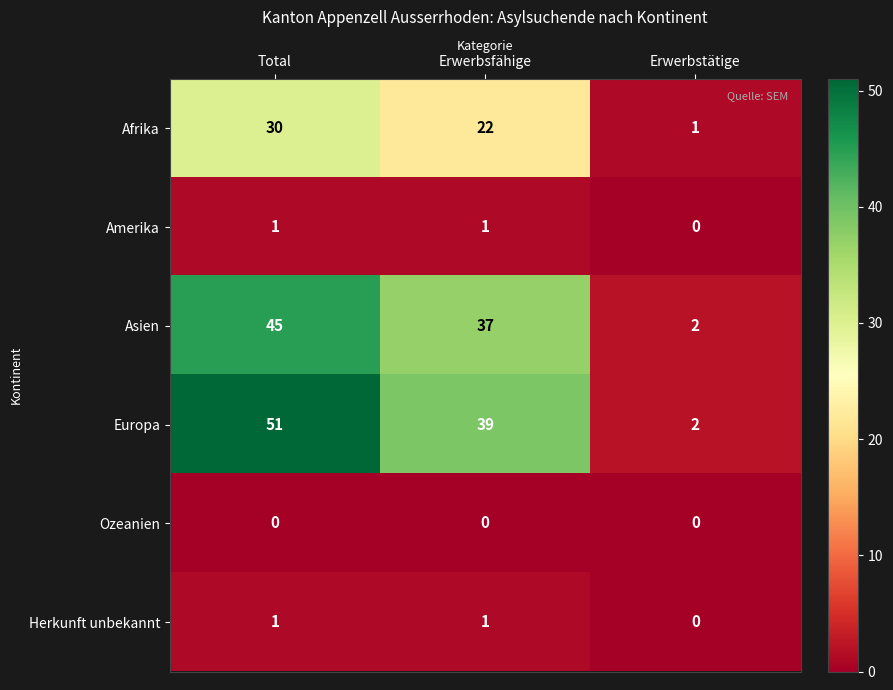

At which category is the sum across all series the highest?

Total